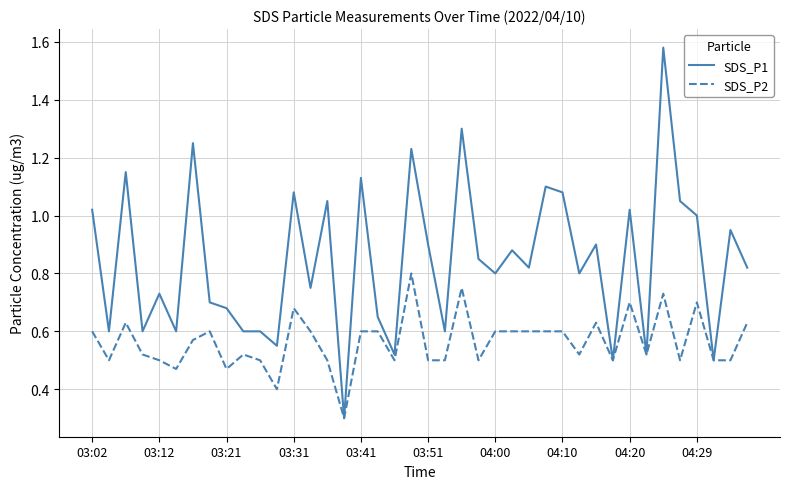

What is the minimum value shown in the chart?

0.3